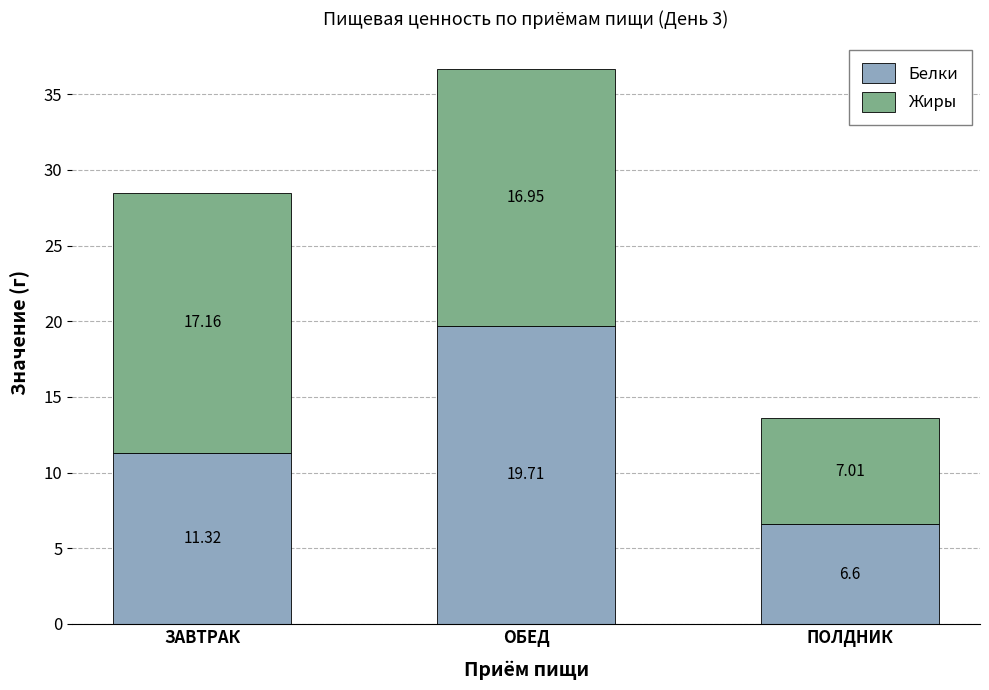

At which label is Белки closest to 13?

ЗАВТРАК